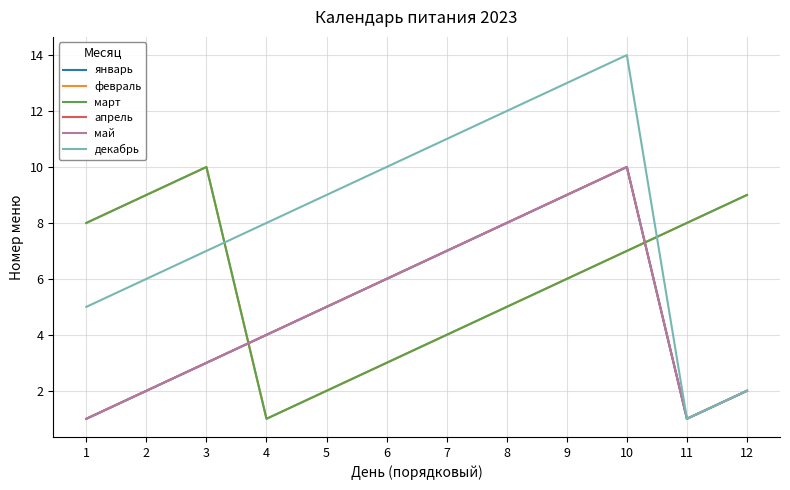

True or false: апрель and январь cross at least once.

False